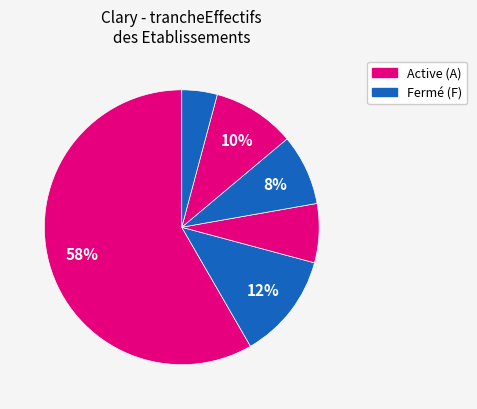

How many slices are in this pie chart?

6